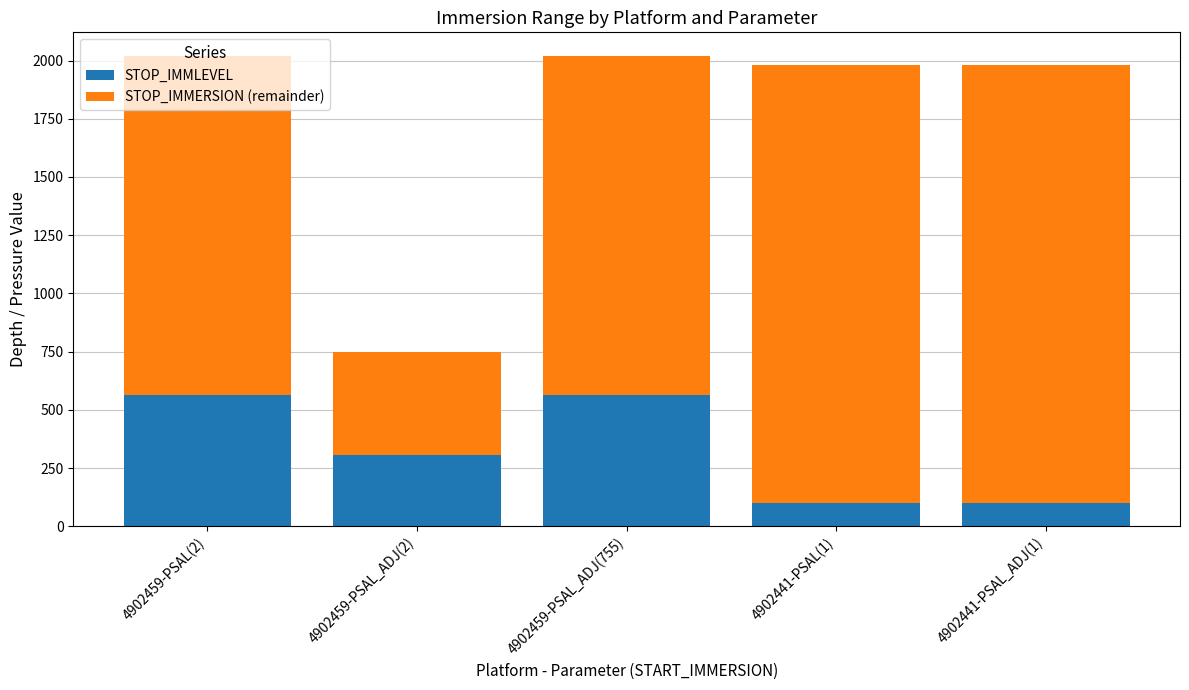

At which label is STOP_IMMLEVEL closest to 331?

4902459-PSAL_ADJ(2)